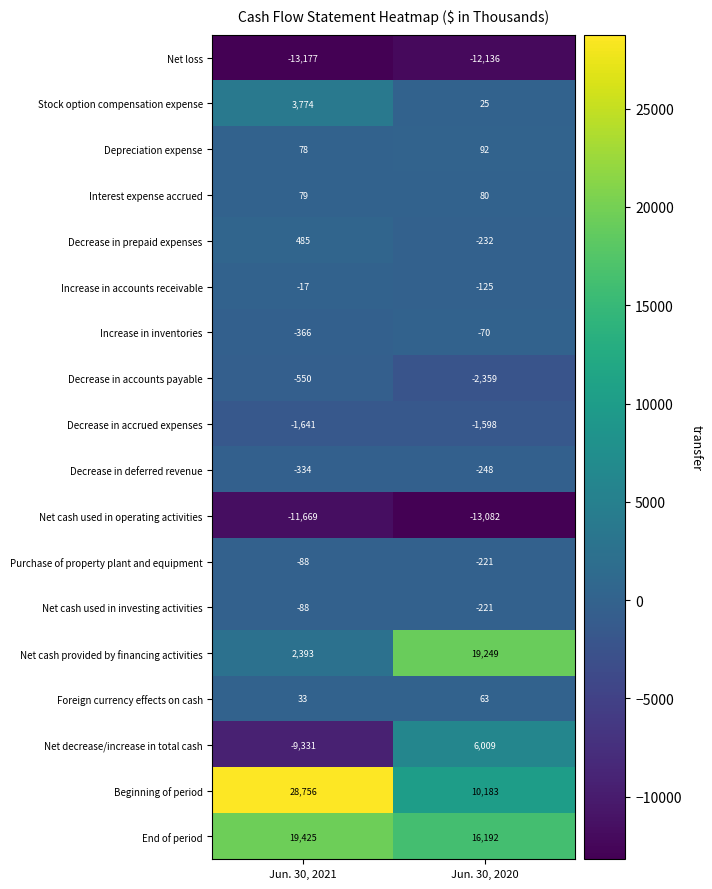

Which label corresponds to the largest value in the chart?

Jun. 30, 2021